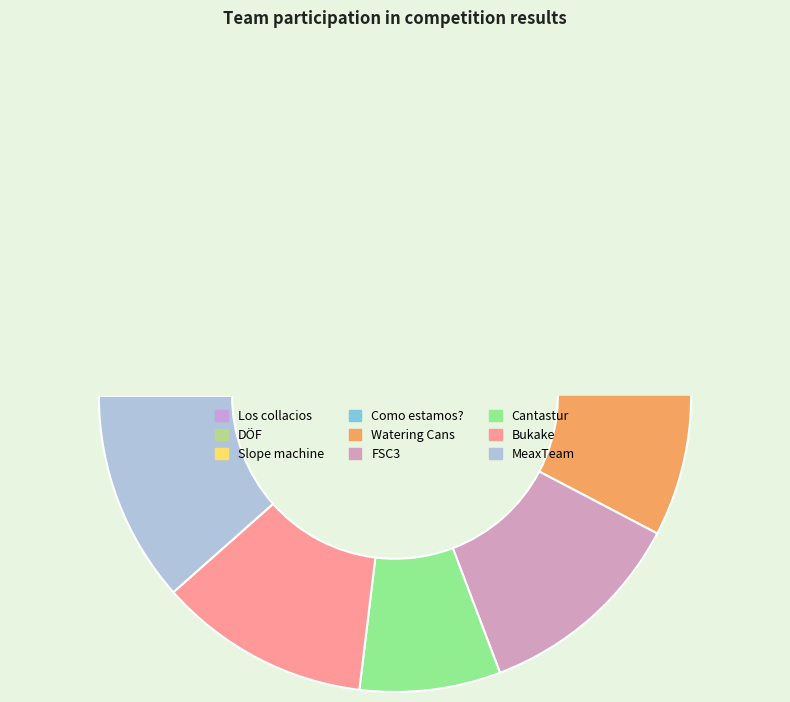

How much of the chart is everything except Como estamos??

88.5%